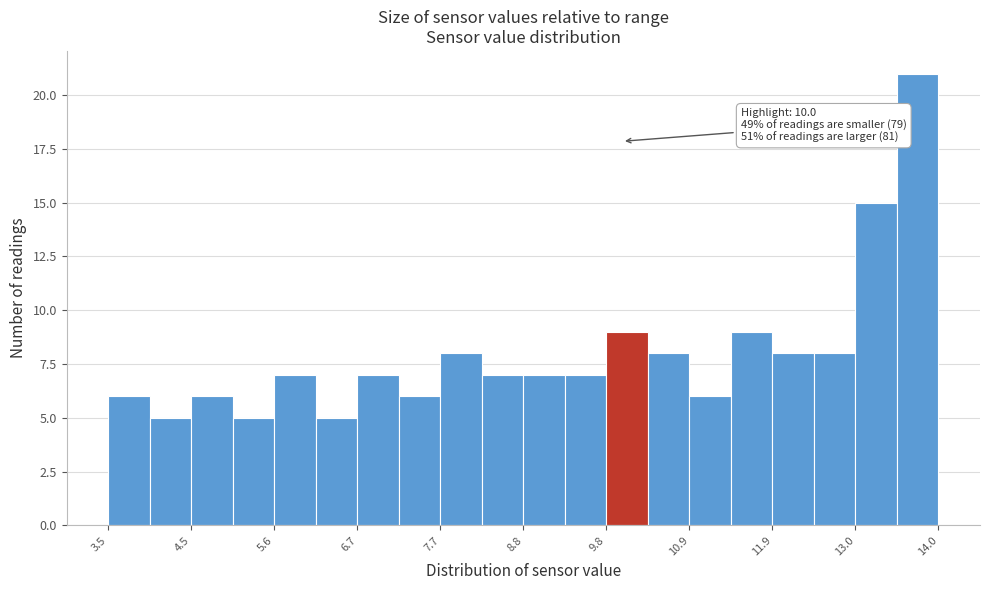

Around what value on the x-axis is the tallest bar? Give the approximate position of its centre, as read against the axis.

13.8